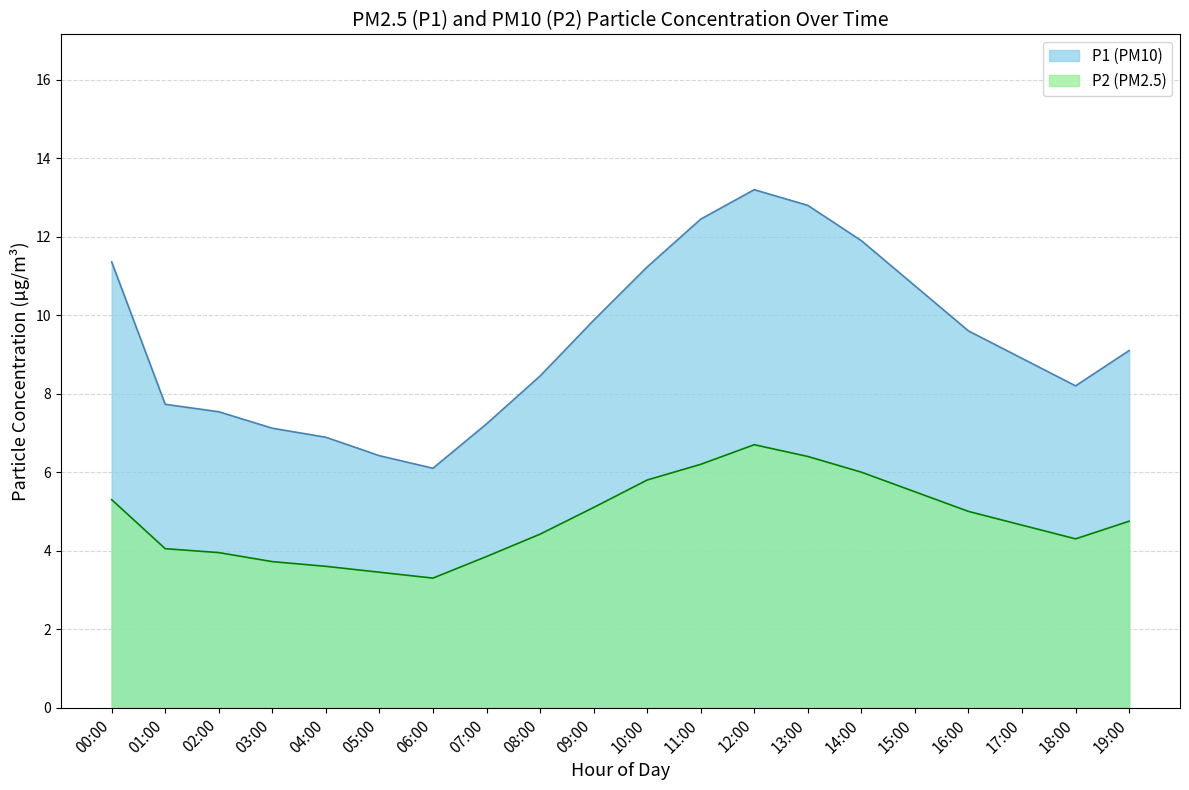

At which label is P2 closest to 5?

16:00